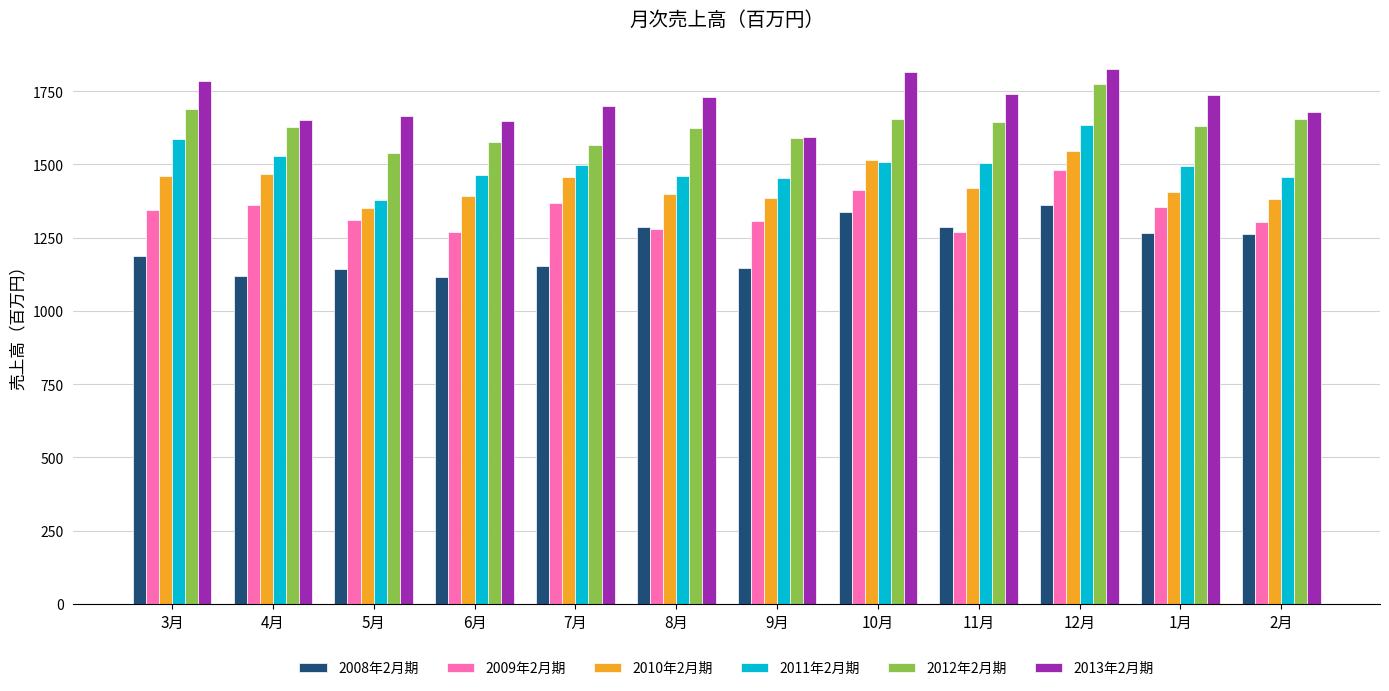

What is the label of the 6th bar from the left?

8月